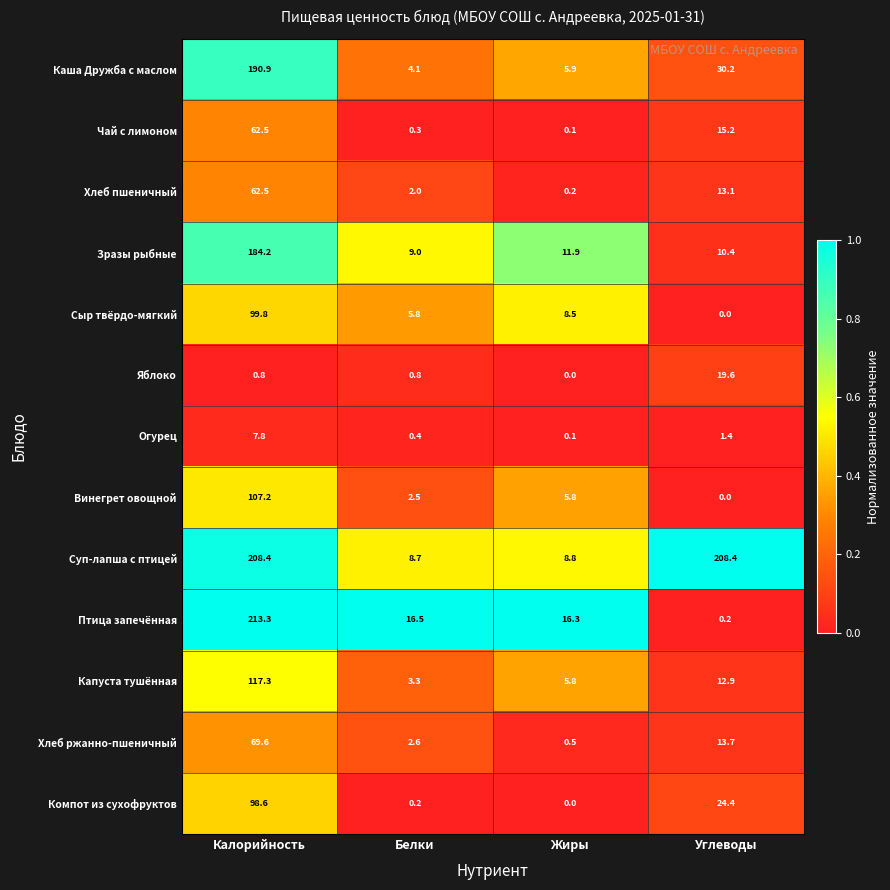

What is the difference between the maximum and second lowest values in the Огурец series?

7.4